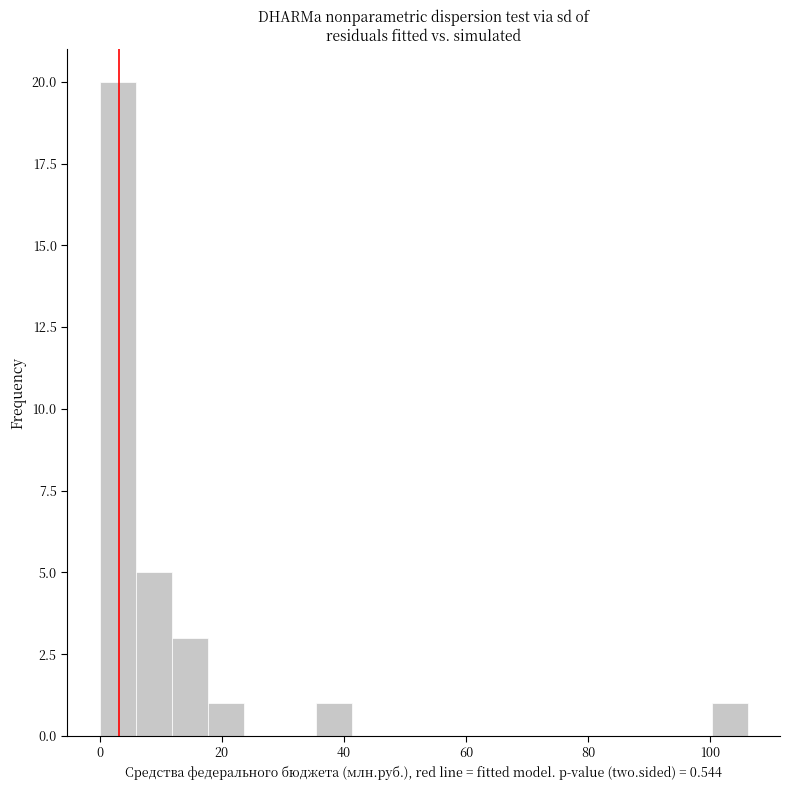

Around what value on the x-axis is the tallest bar? Give the approximate position of its centre, as read against the axis.

2